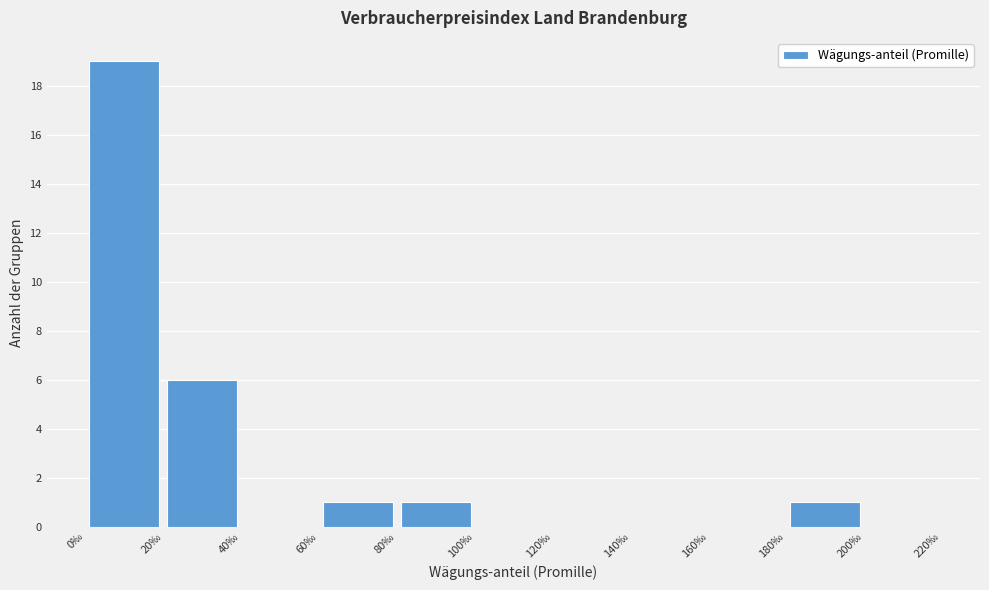

Which range on the x-axis has the tallest bar?

0 to 20